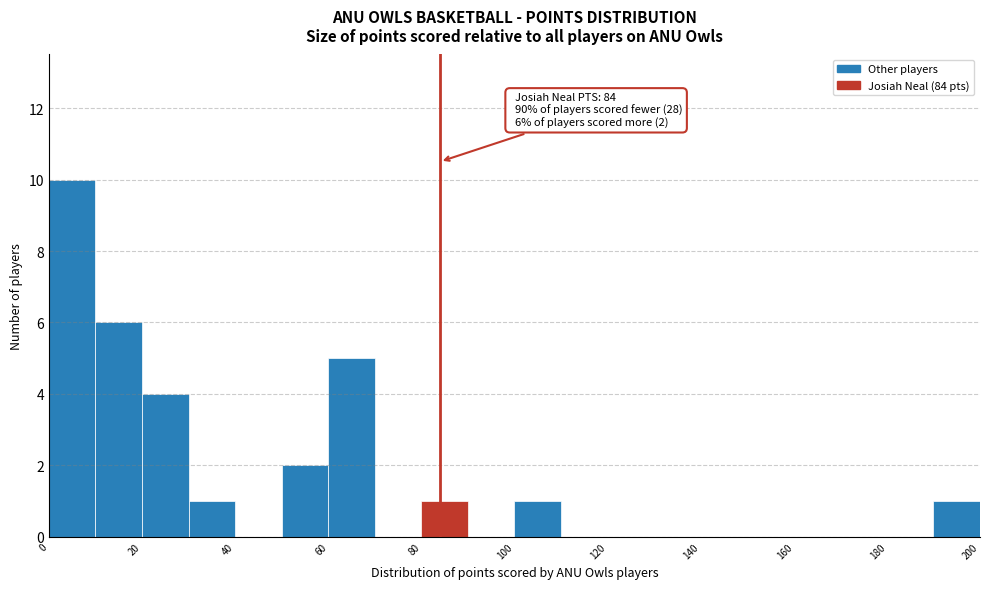

Over which range of the x-axis is the bar tallest?

0 to 10